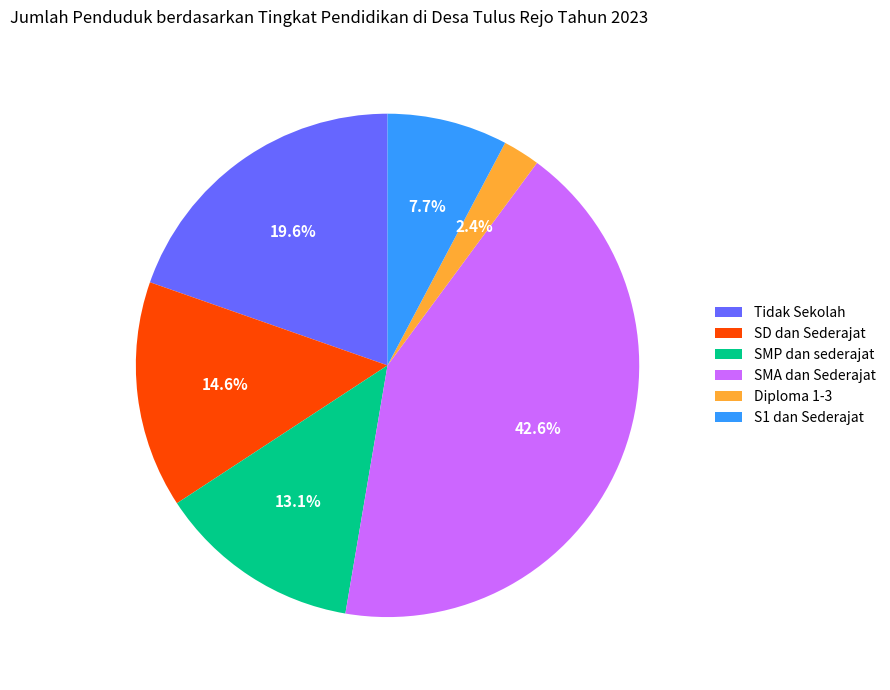

Do SMP dan sederajat and S1 dan Sederajat together represent more than half of the pie?

No